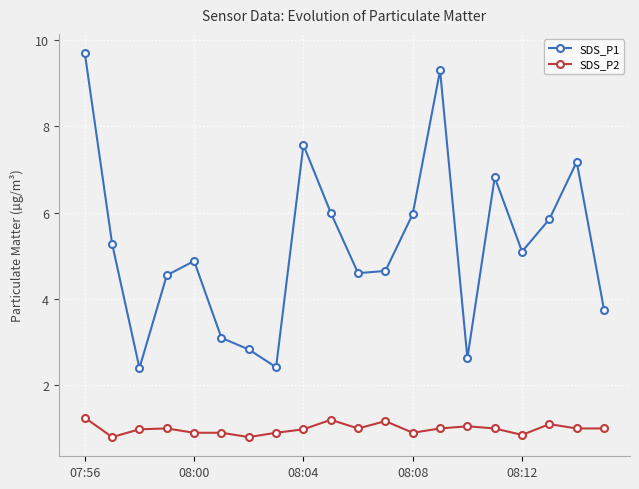

At how many categories does at least one series exceed 3?

16